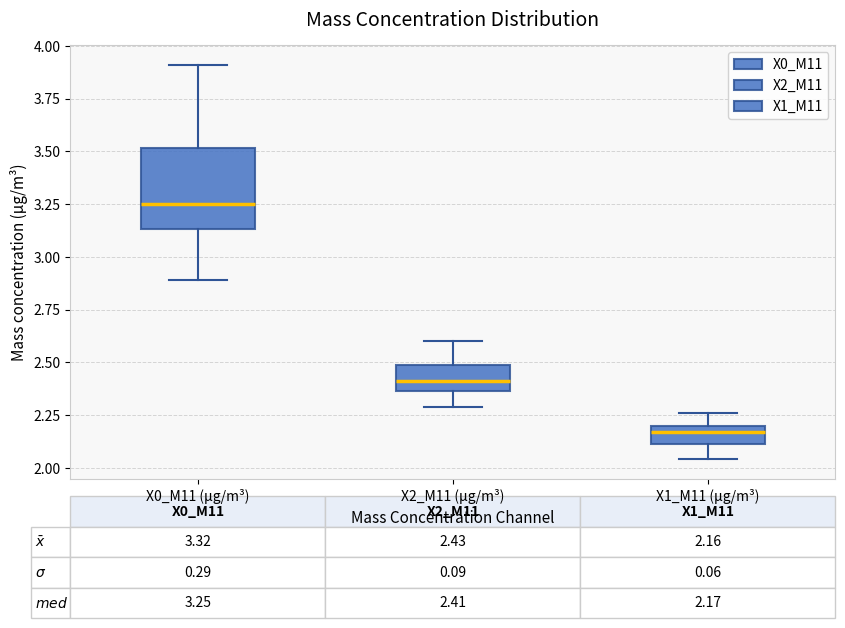

Which box has the lowest median line?

X1_M11 (μg/m³)